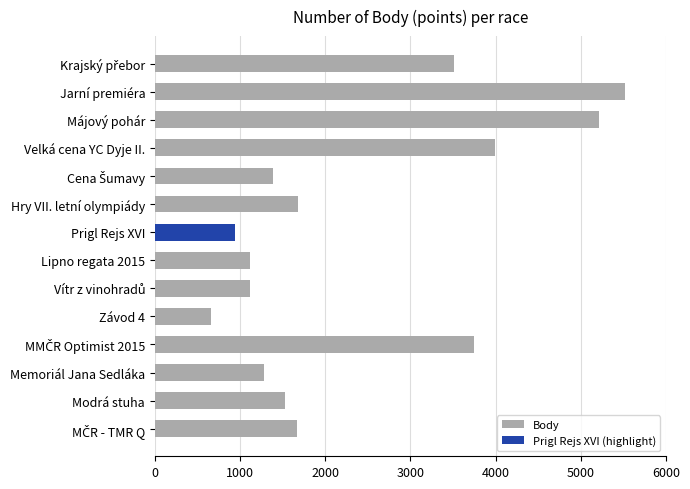

What is the average value?

2494